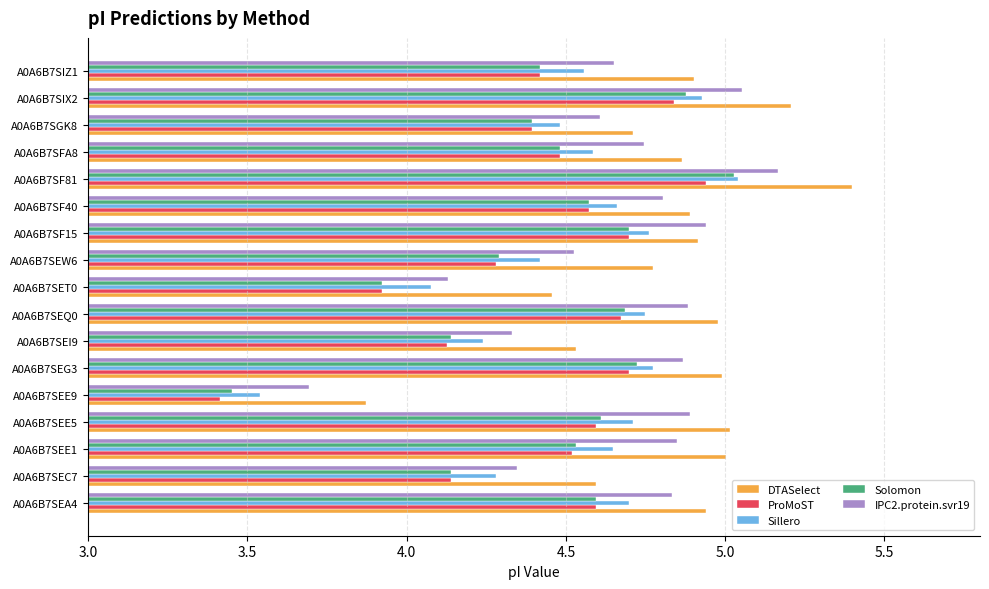

What is the maximum value shown in the chart?

5.4